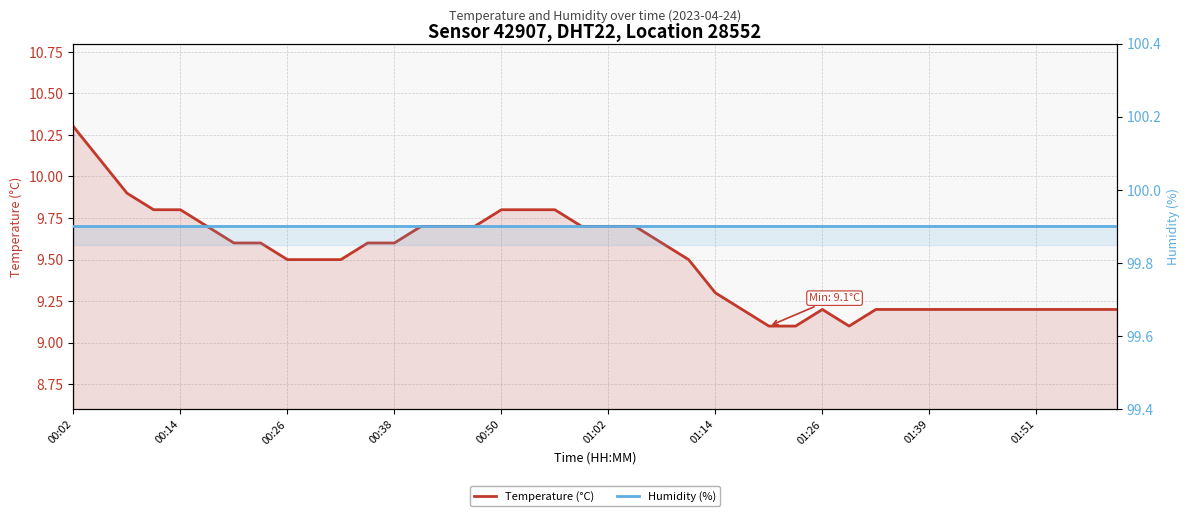

What is the sum of the Temperature (°C) values at 00:26 and 01:14?

18.8